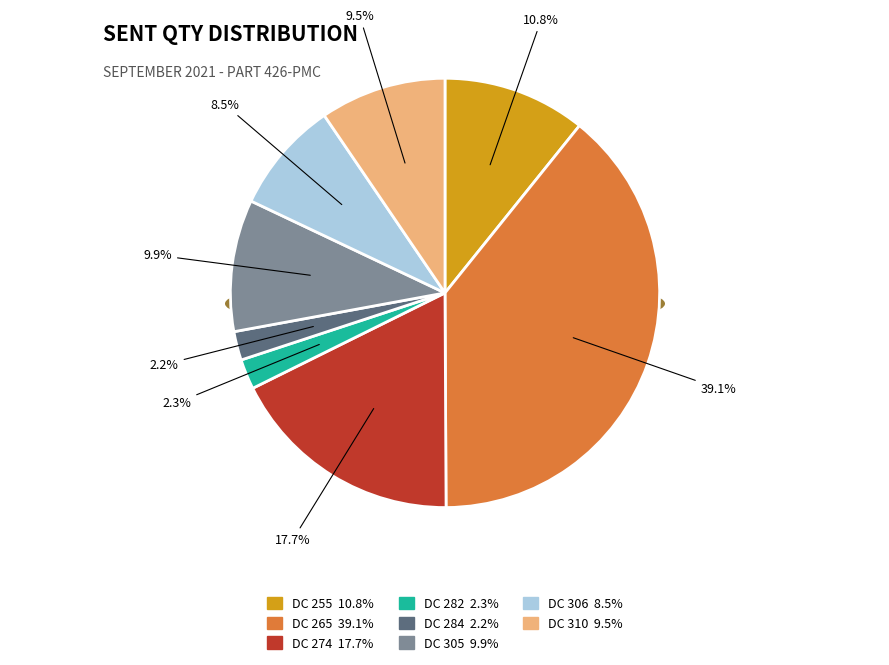

Rank the categories by value from highest to lowest.

DC 265, DC 274, DC 255, DC 305, DC 310, DC 306, DC 282, DC 284